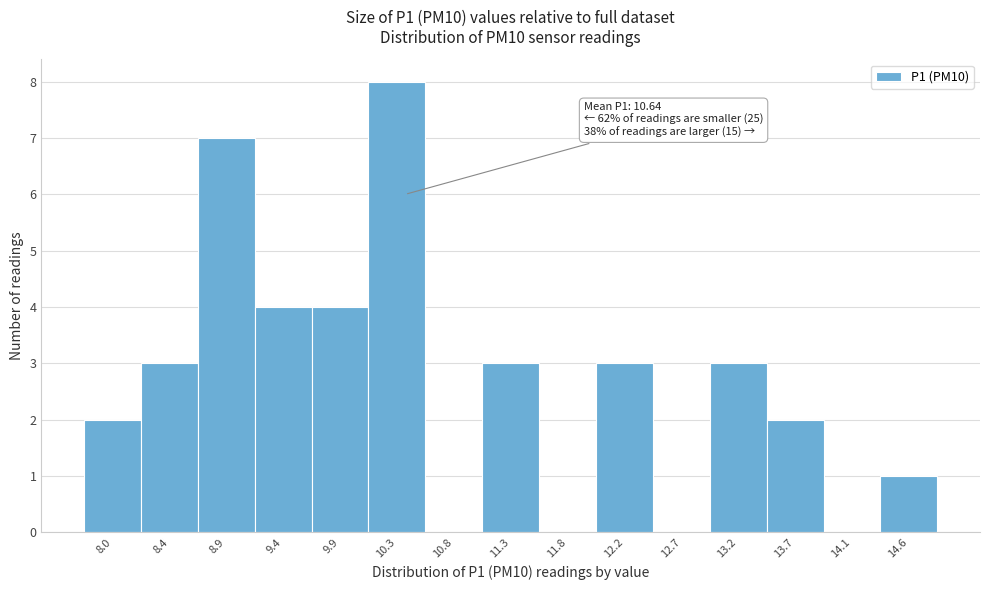

Reading right to left, transcribe all the data shown in this chart.

14.6=1	14.1=0	13.7=2	13.2=3	12.7=0	12.2=3	11.8=0	11.3=3	10.8=0	10.3=8	9.9=4	9.4=4	8.9=7	8.4=3	8.0=2